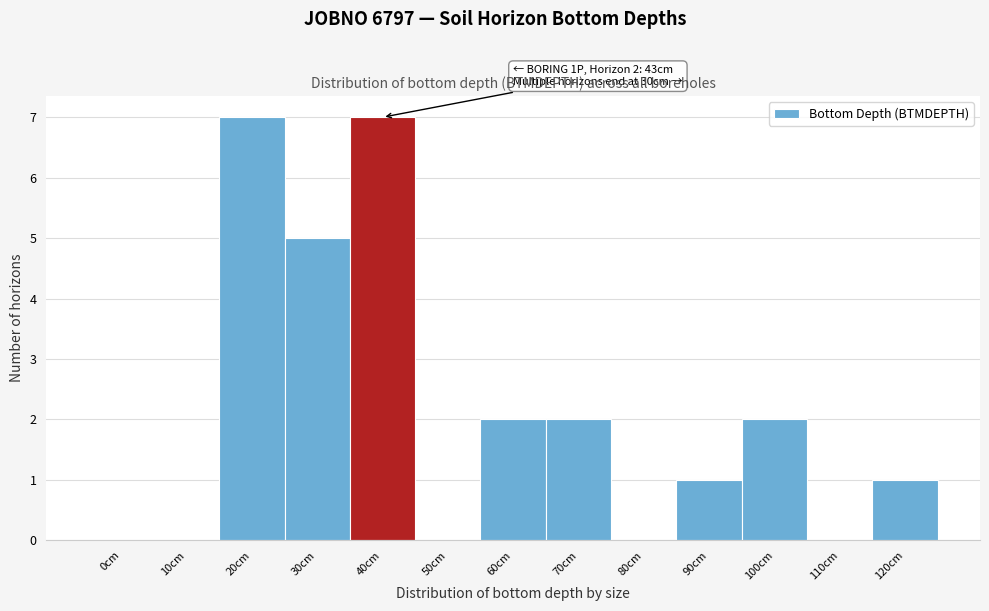

Reading left to right, transcribe all the data shown in this chart.

0cm=0	10cm=0	20cm=7	30cm=5	40cm=7	50cm=0	60cm=2	70cm=2	80cm=0	90cm=1	100cm=2	110cm=0	120cm=1